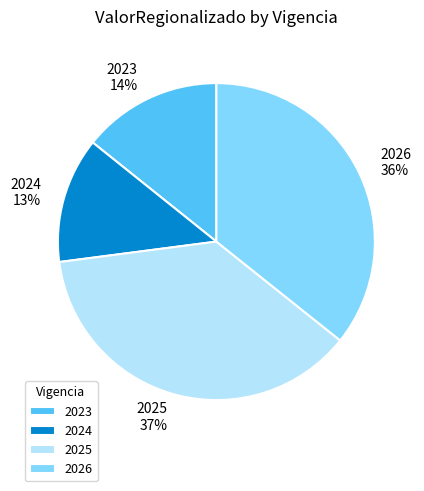

What is the ratio of the value at 2025 to the value at 2026?

1.0